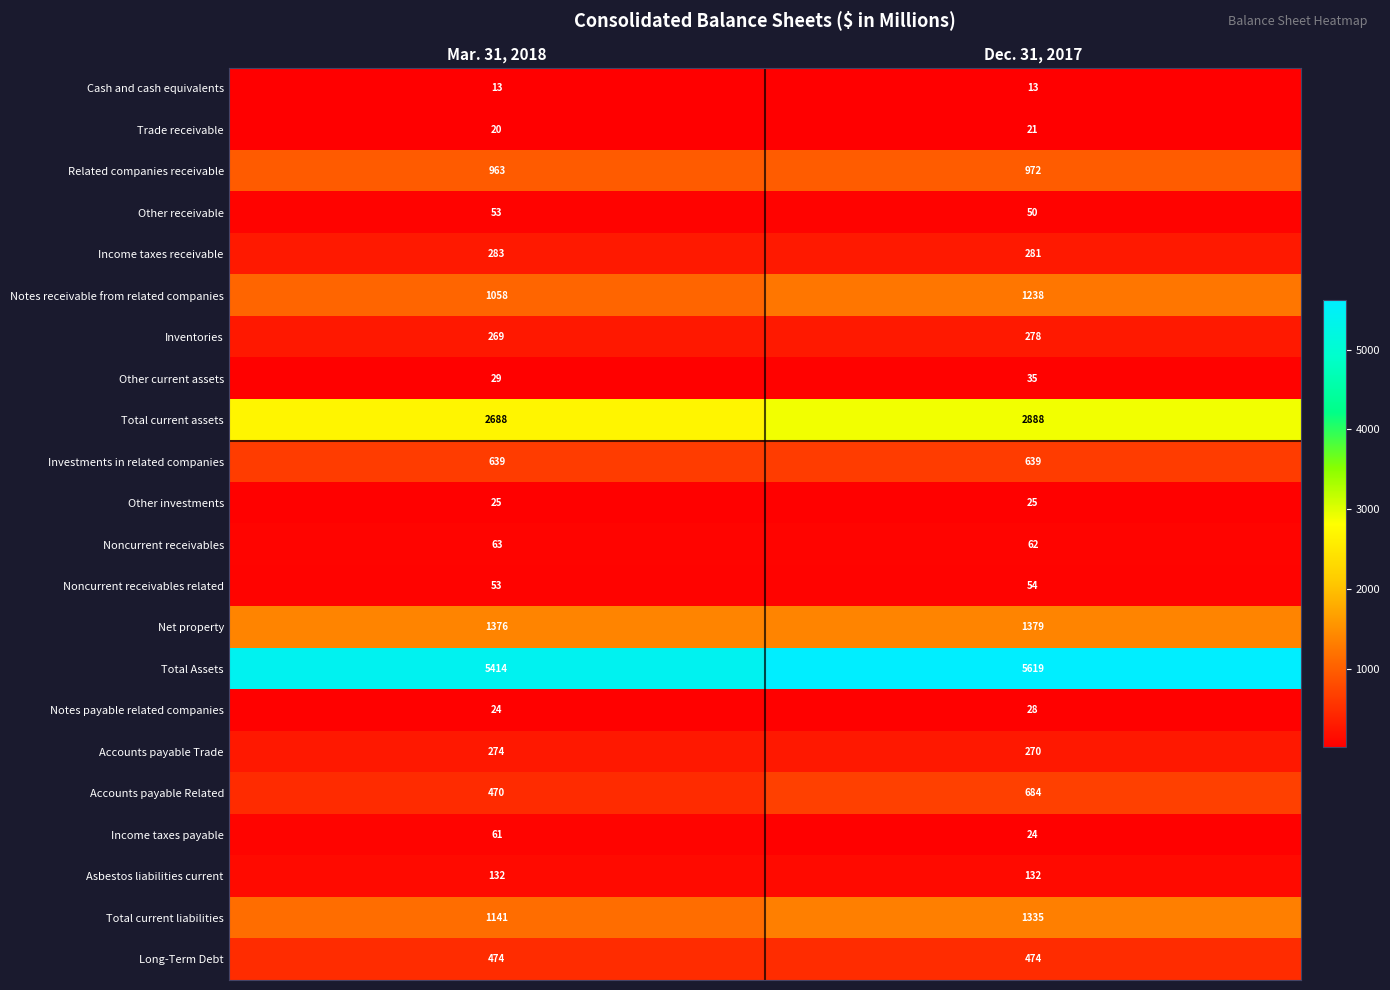

Which series changed the most between Mar. 31, 2018 and Dec. 31, 2017?

Accounts payable Related